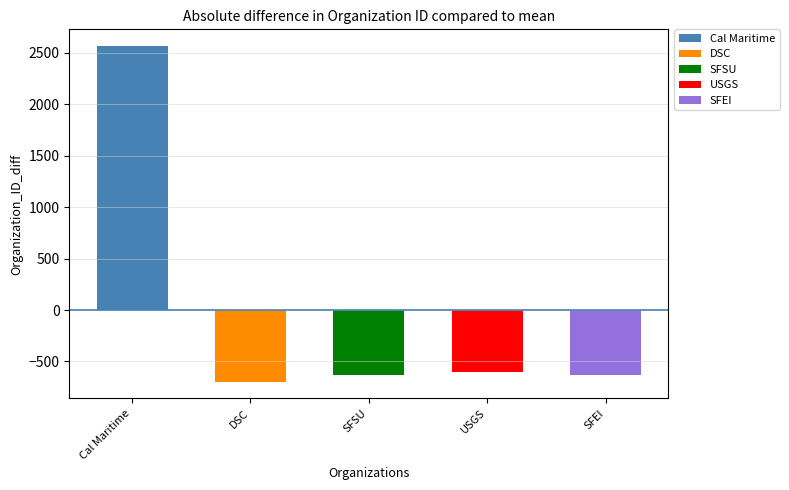

At which category does the chart reach its peak across all series?

Cal Maritime